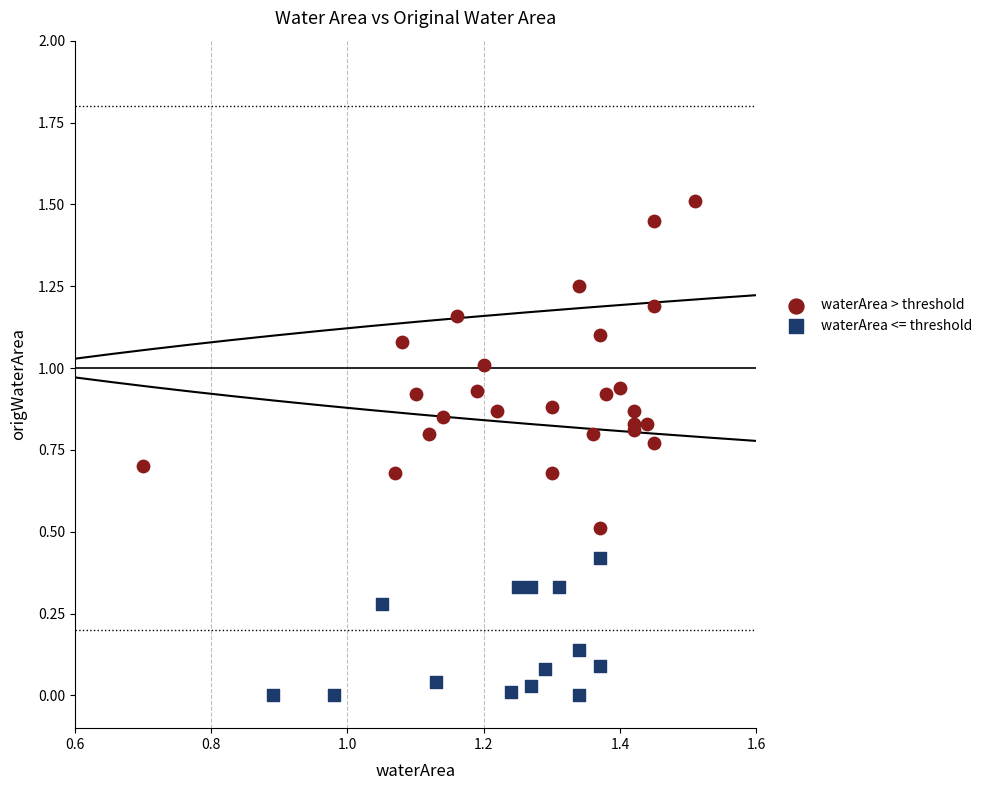

Which series reaches the minimum Y coordinate?

waterArea <= threshold